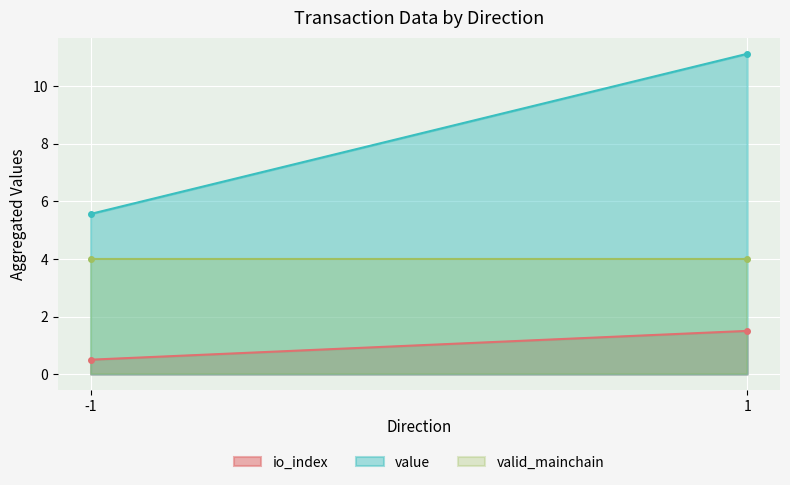

At which label is io_index closest to 1?

-1